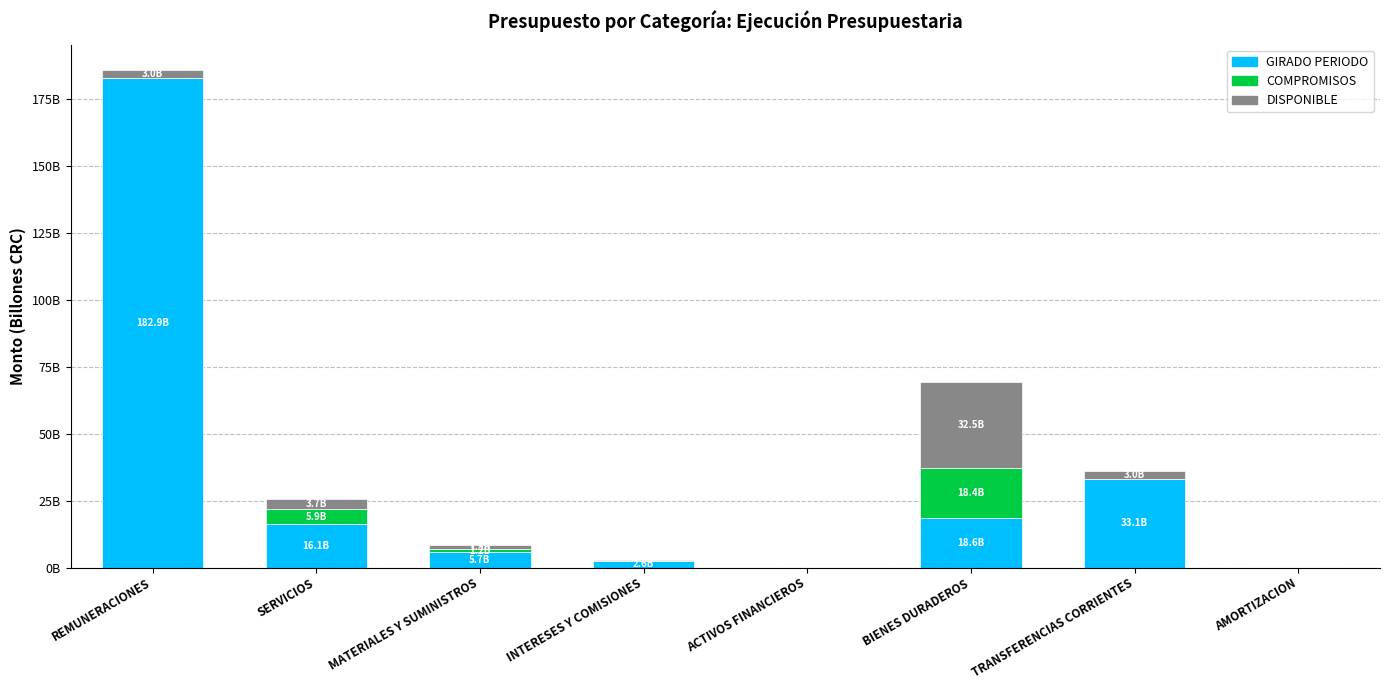

What are all the series names shown in the legend?

GIRADO PERIODO, COMPROMISOS, DISPONIBLE